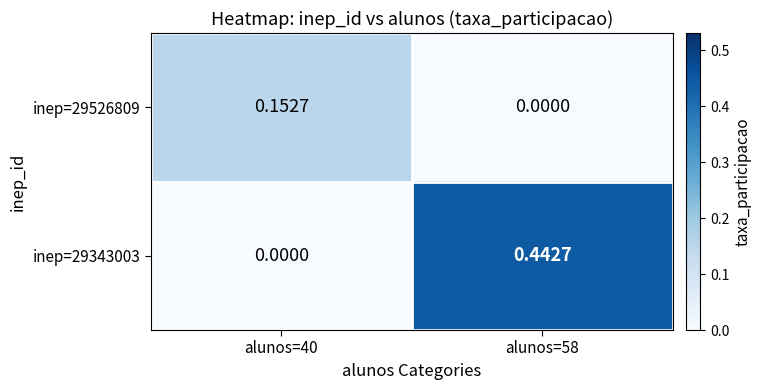

At which category does the chart reach its peak across all series?

alunos=58